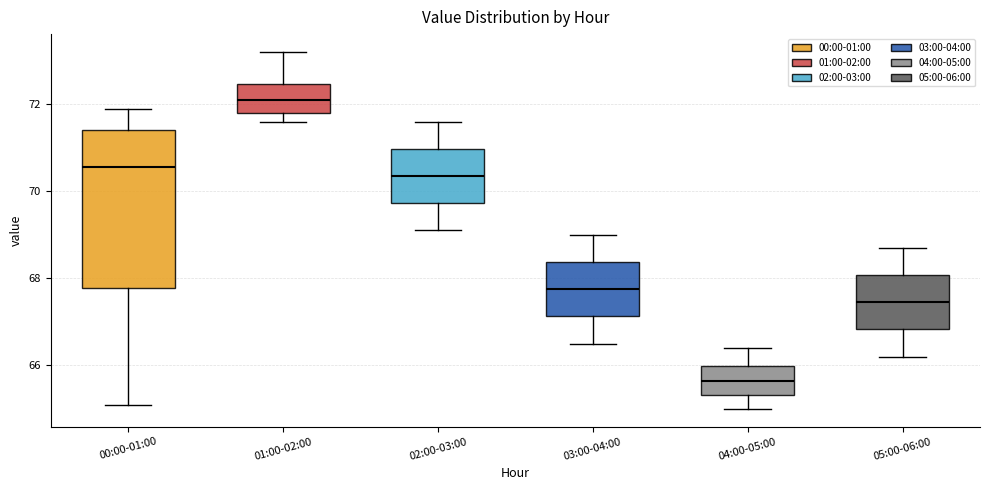

Comparing the boxes themselves (not the whiskers), which one is the tallest?

00:00-01:00